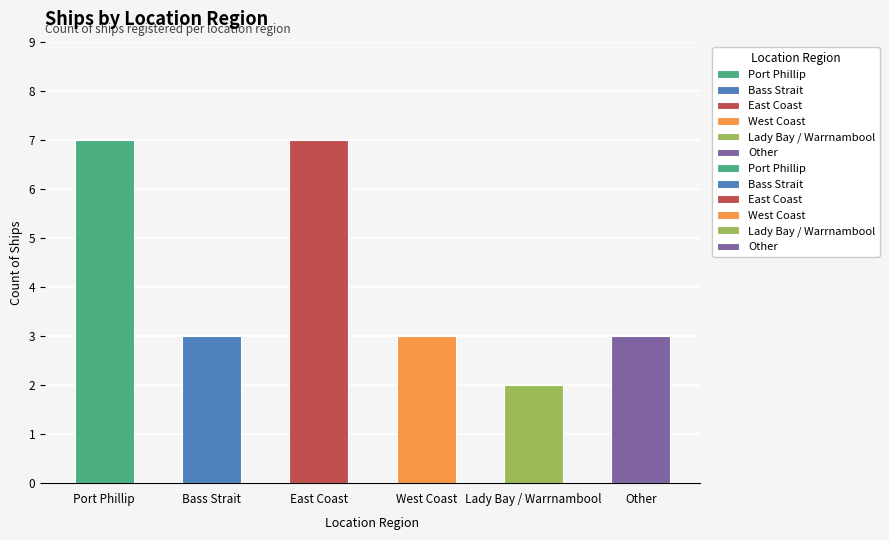

Which category has the highest value across all series?

East Coast